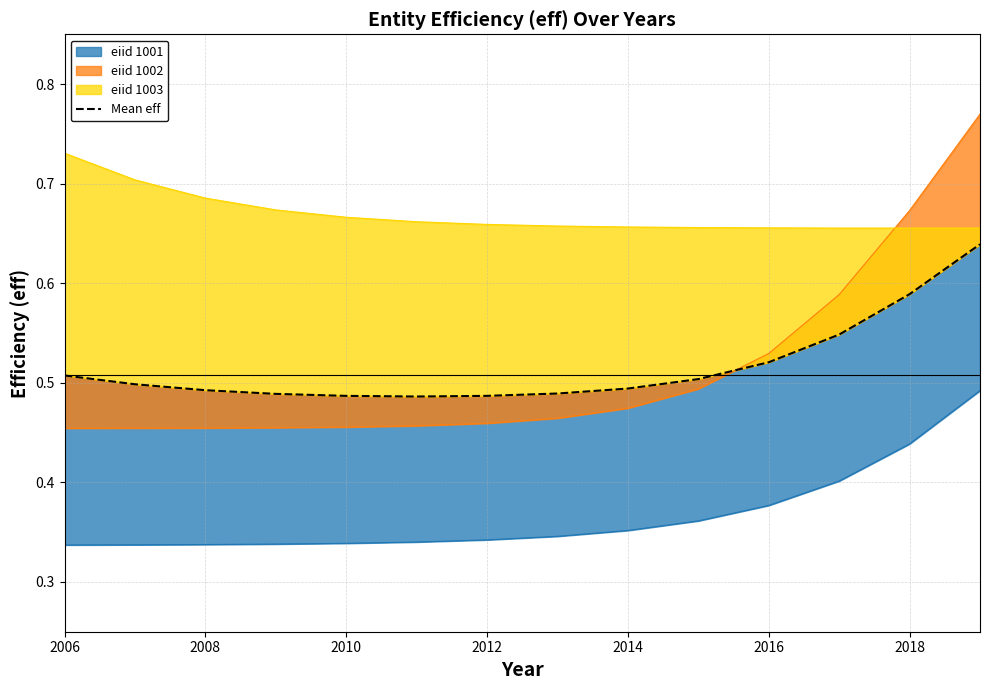

What is the label of the 2nd point from the left?

2008